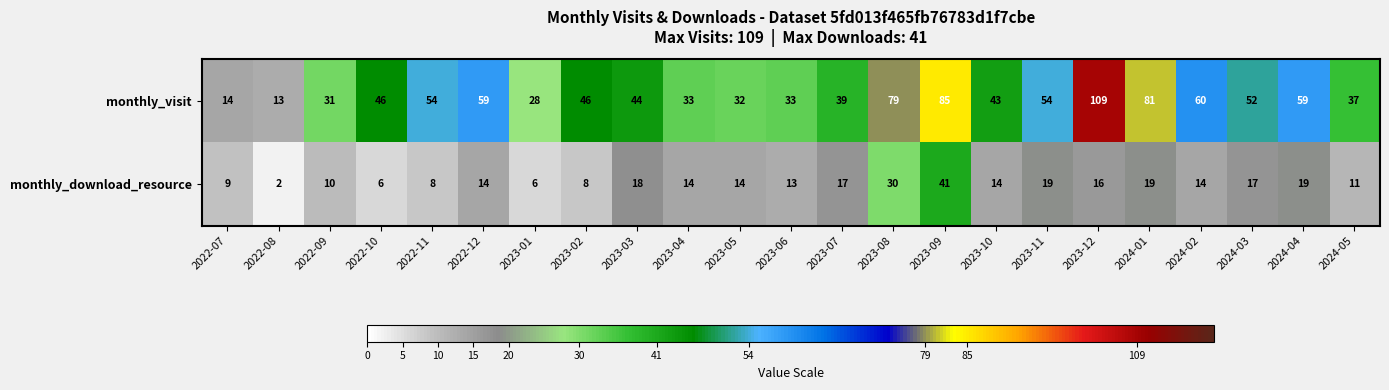

The monthly_download_resource series shows 69 at 2023-09. True or false?

False